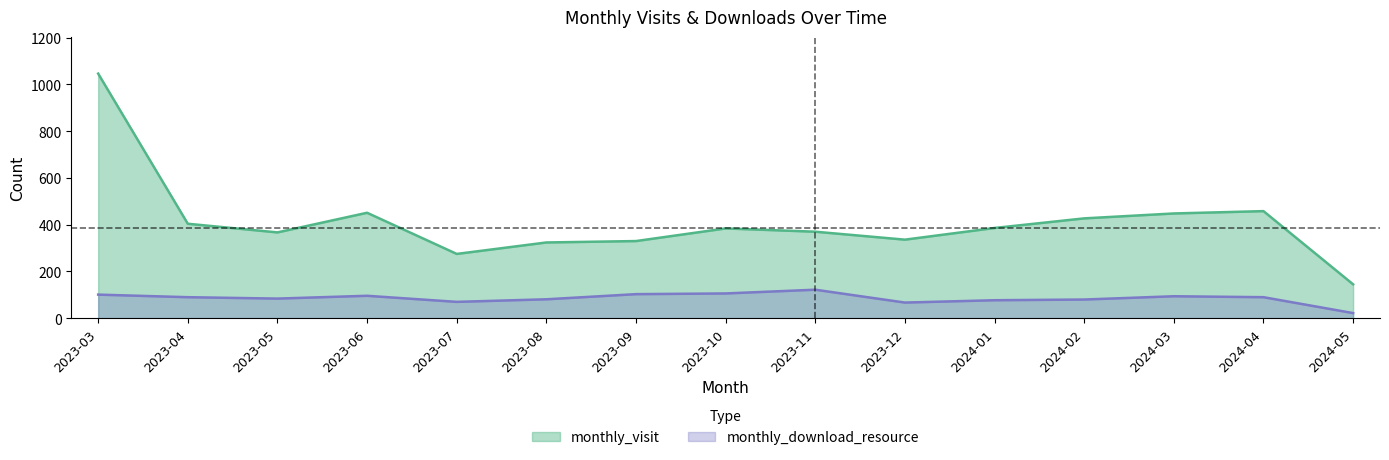

What is the difference between the second highest and second lowest values in the monthly_visit series?

183